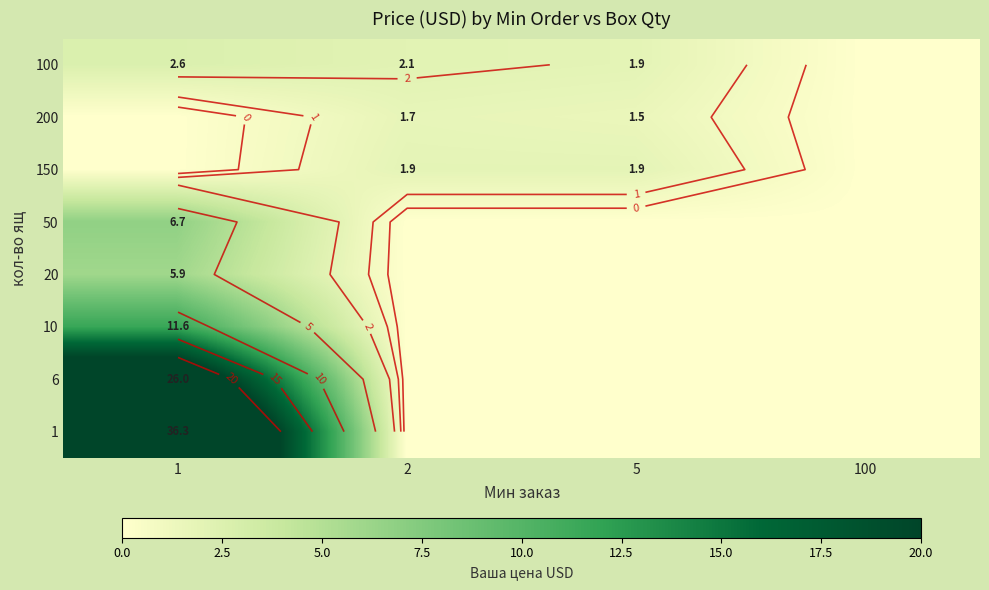

Where does the 100 series first go above 2?

1